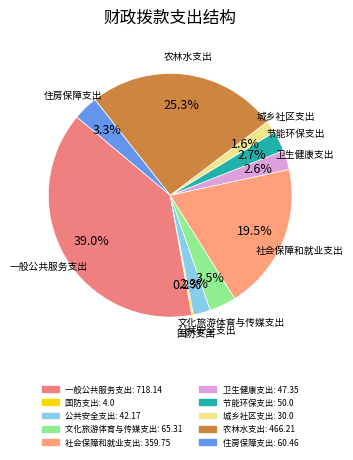

What percentage do 农林水支出 and 文化旅游体育与传媒支出 together represent?

28.8%